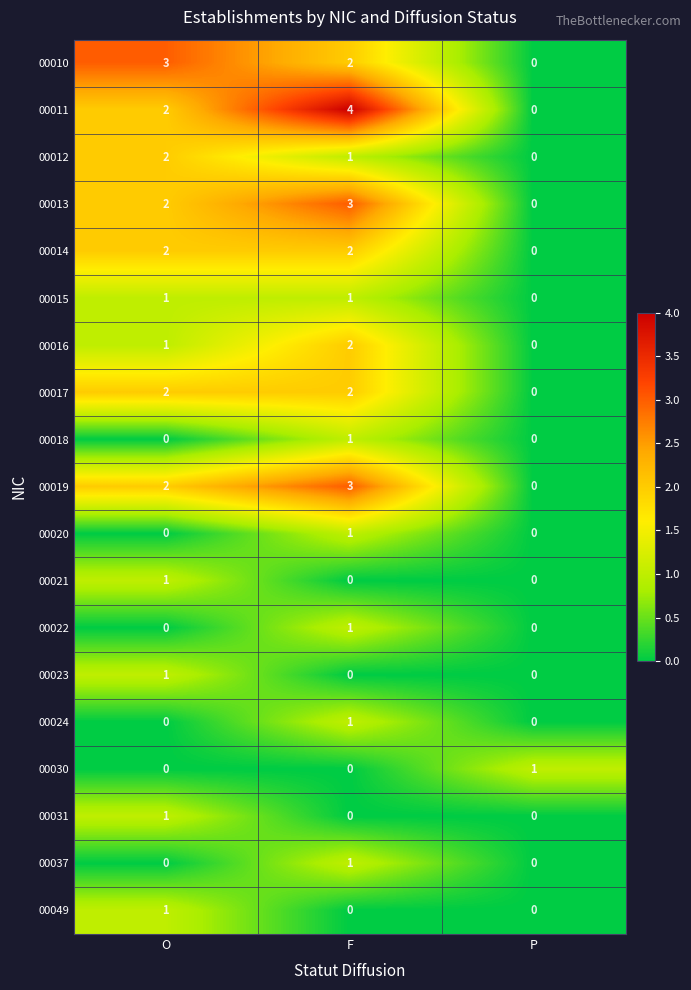

List the labels in order of 00012 value, largest first.

O, F, P